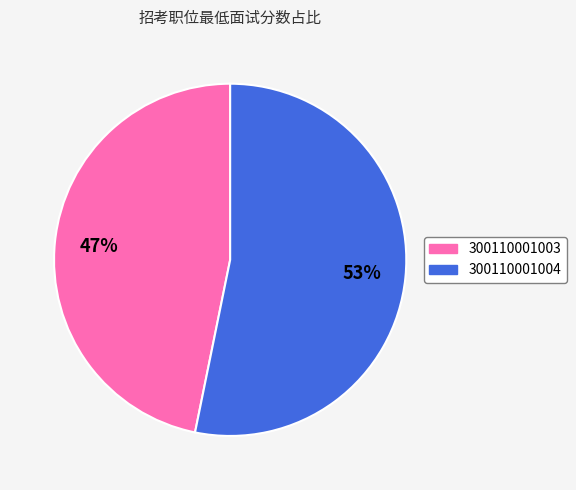

Combined, do 300110001004 and 300110001003 account for over 50%?

Yes